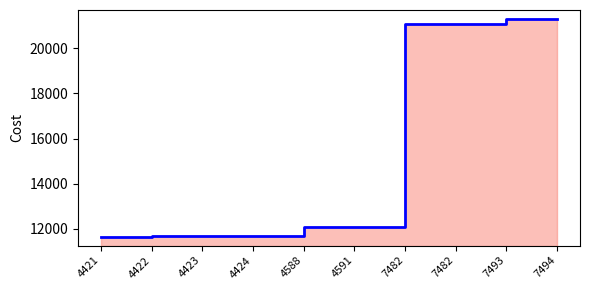

Which category has the lowest value across all series?

4421